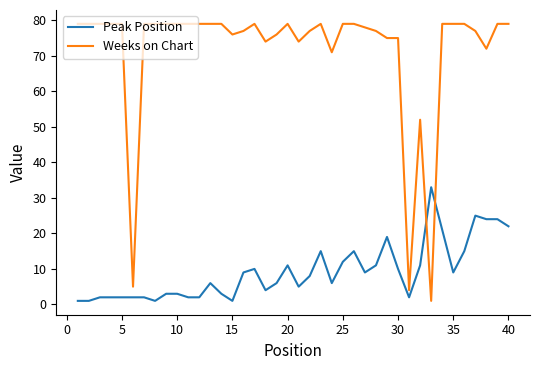

What is the difference between the second highest and second lowest values in the Weeks on Chart series?

75